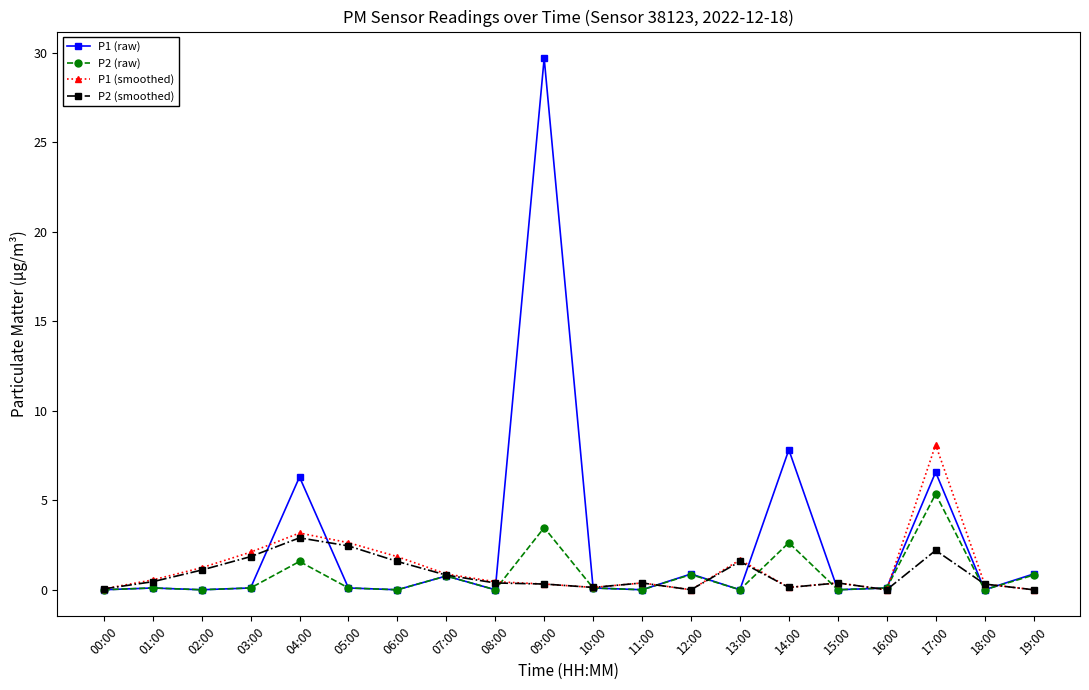

True or false: P2 (smoothed) and P2 (raw) intersect in this chart.

True